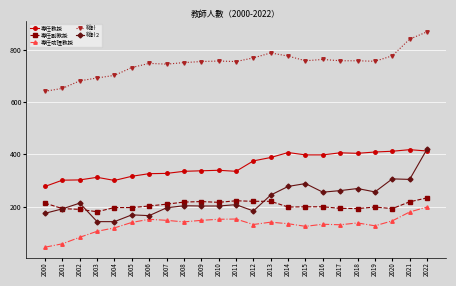

True or false: 総計 and 専任助理教授 intersect in this chart.

False